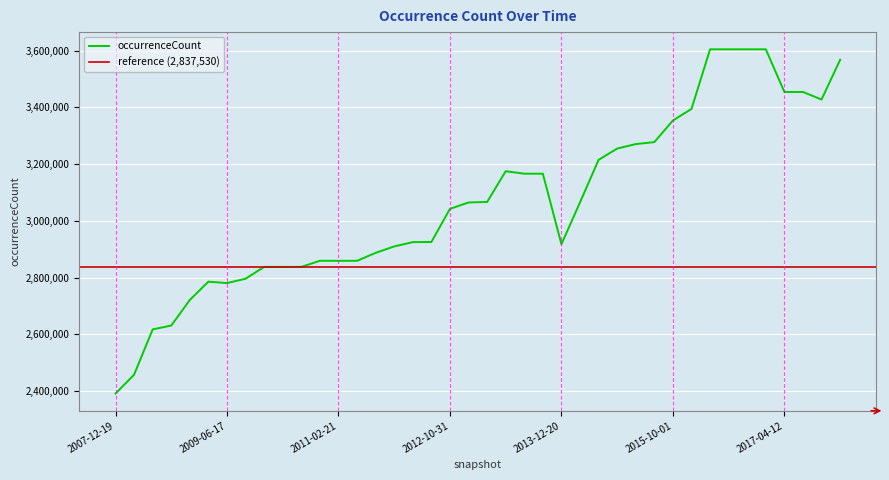

What is the value of the 16th point from the left?

2909737